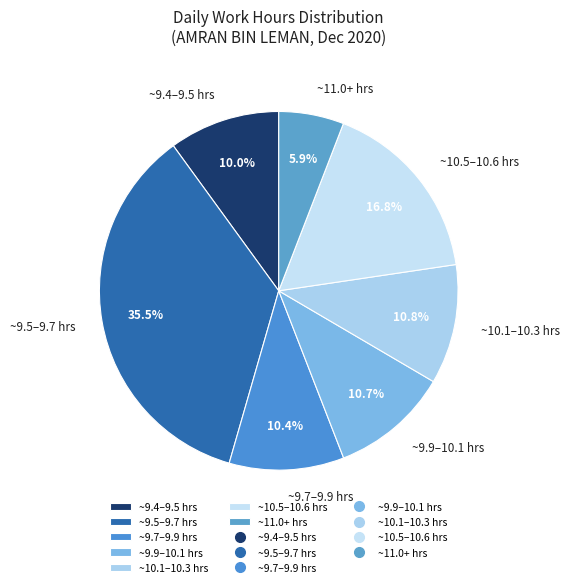

Do ~9.9–10.1 hrs and ~10.1–10.3 hrs together represent more than half of the pie?

No